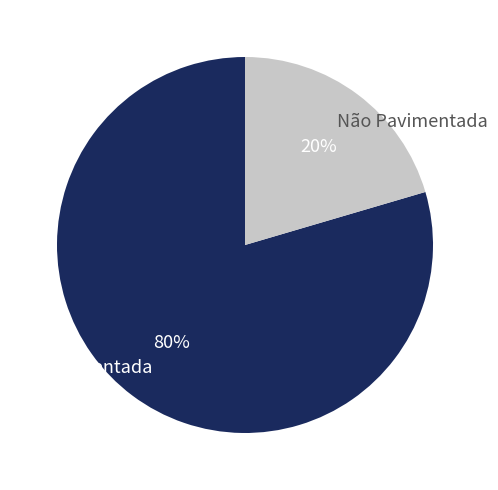

Between Não Pavimentada and Pavimentada, which is larger?

Pavimentada